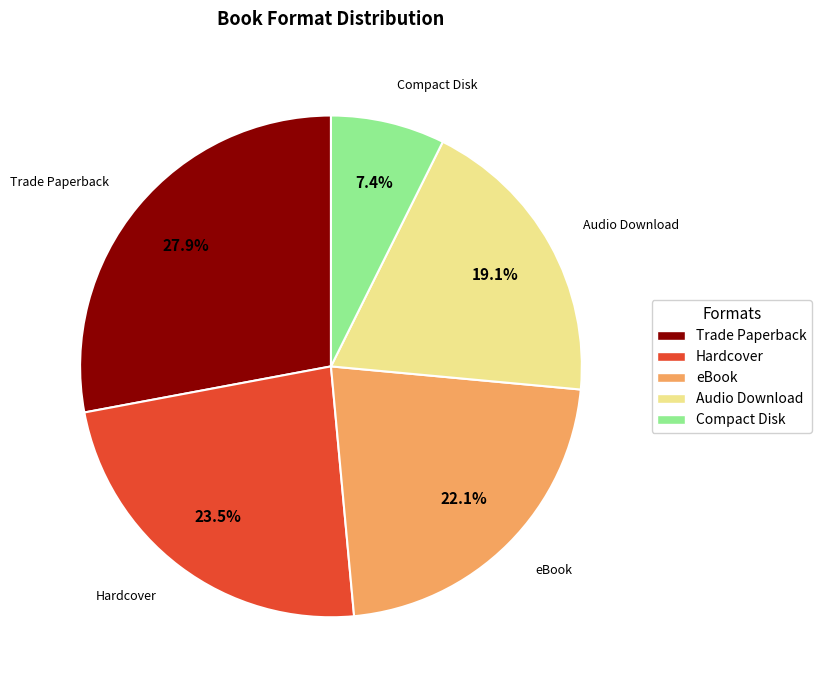

Is it true that Compact Disk is 1% of the pie?

False